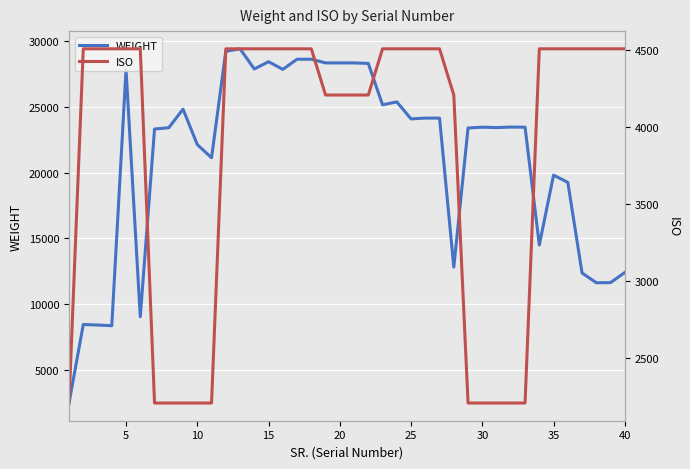

What is the highest value of the WEIGHT series?

29390